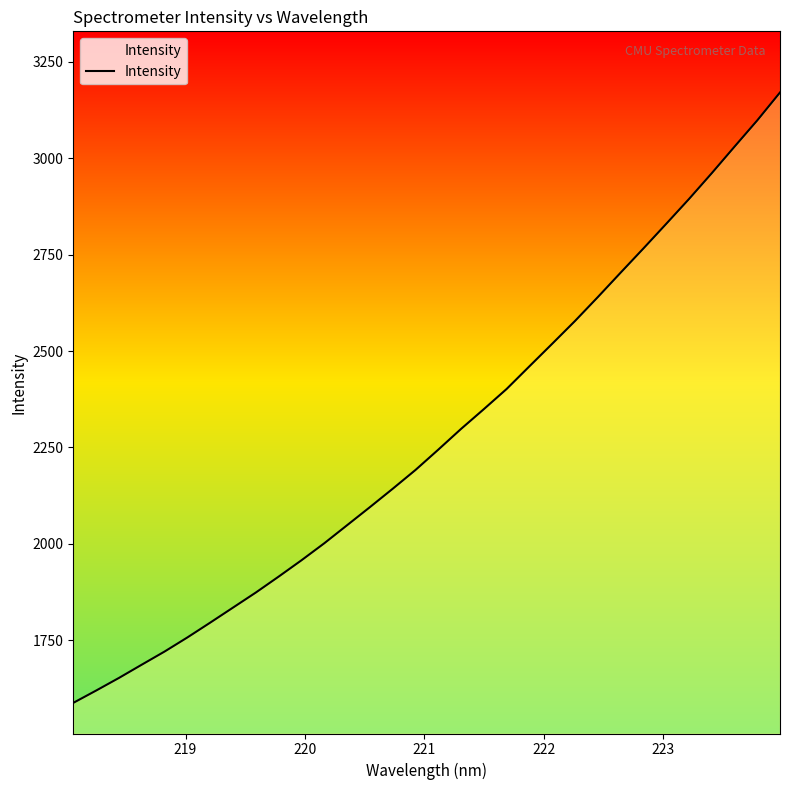

What is the difference between the maximum and minimum values?

1582.3